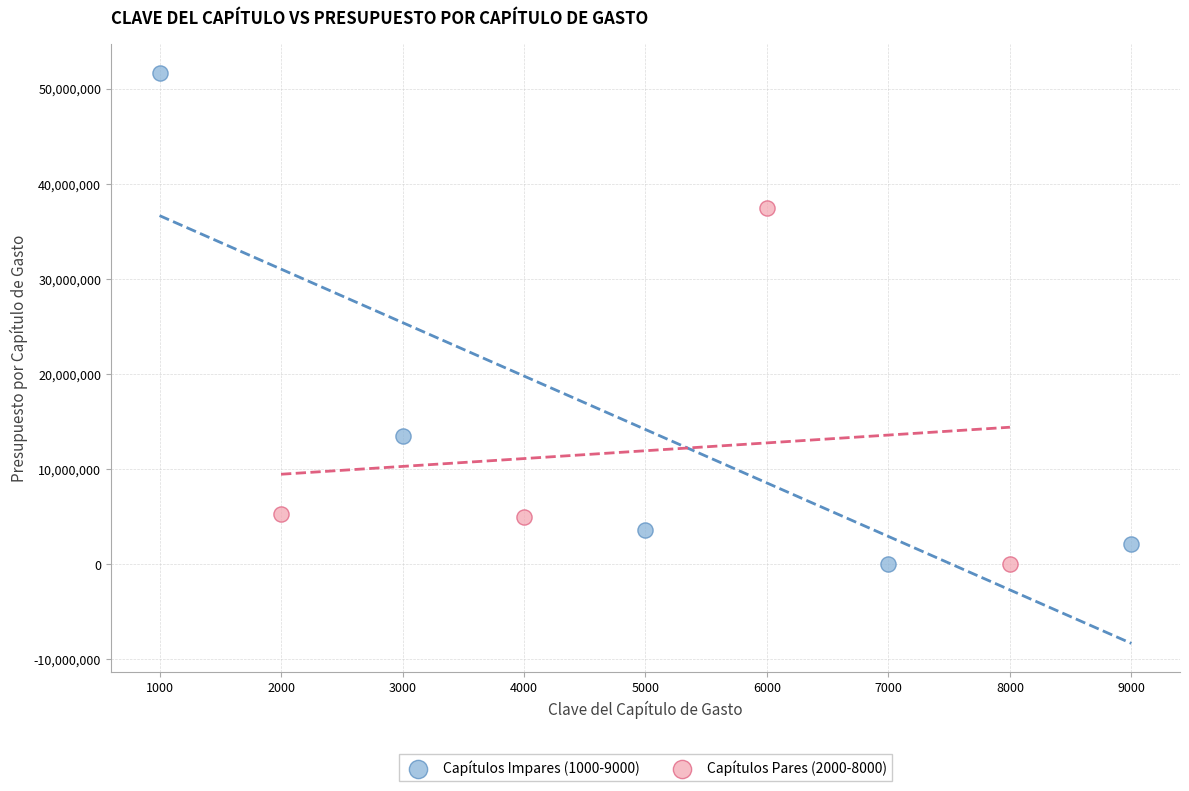

Which series contains the highest Y value?

Capítulos Impares (1000-9000)